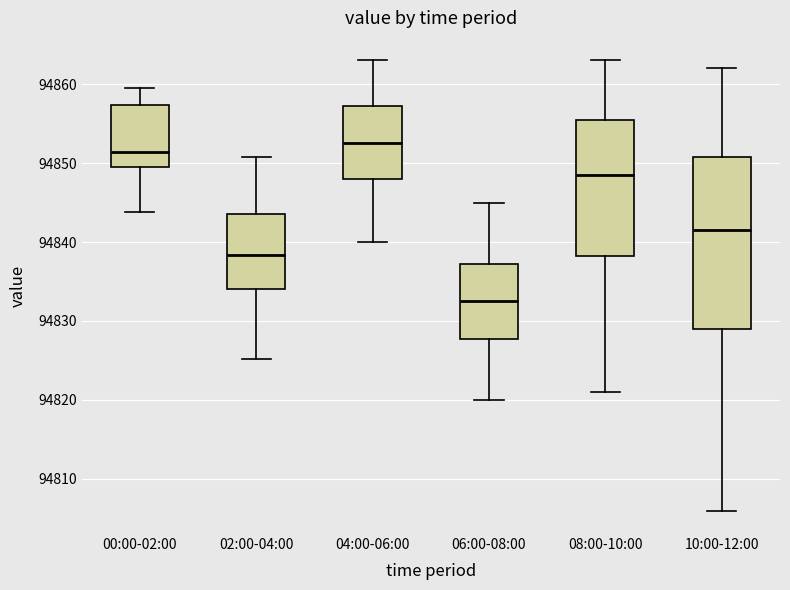

Where does the lower whisker of the box for 00:00-02:00 end on the y-axis? The values are not printed on the chart, so give them approximately, as read against the axis.

94844